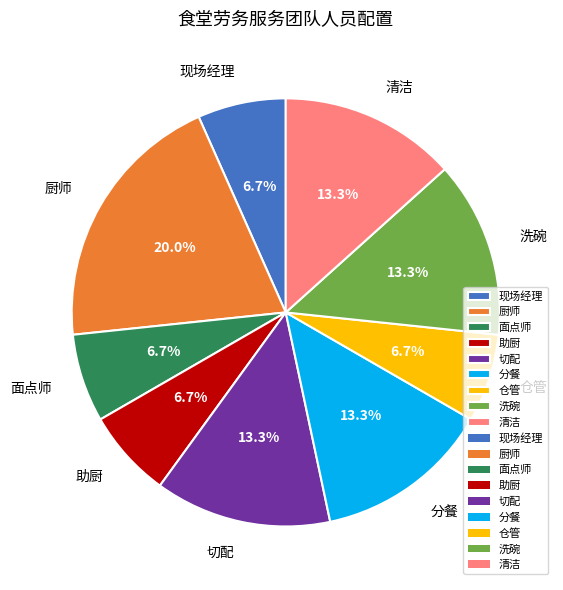

Combined, what portion of the pie is 仓管 and 洗碗?

20.0%